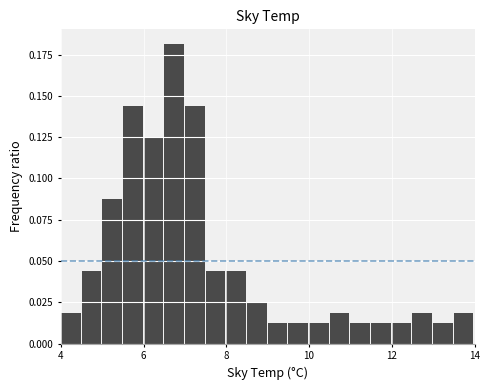

Around what value on the x-axis is the tallest bar? Give the approximate position of its centre, as read against the axis.

6.8